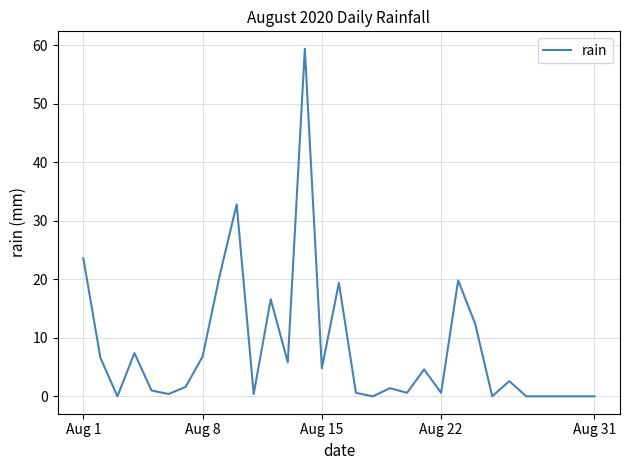

What is the difference between the maximum and minimum values?

59.4